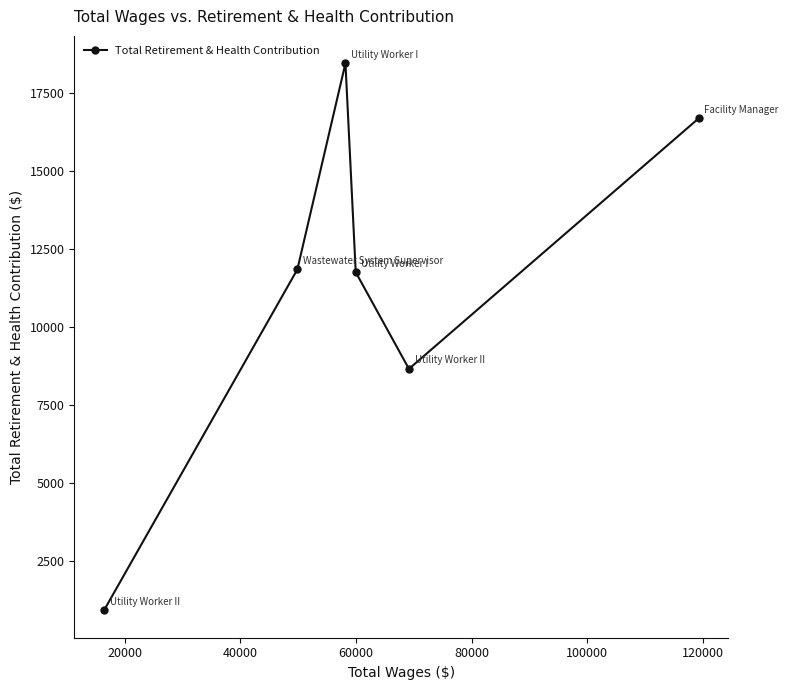

How many points are higher than both their immediate neighbors (excluding endpoints)?

1